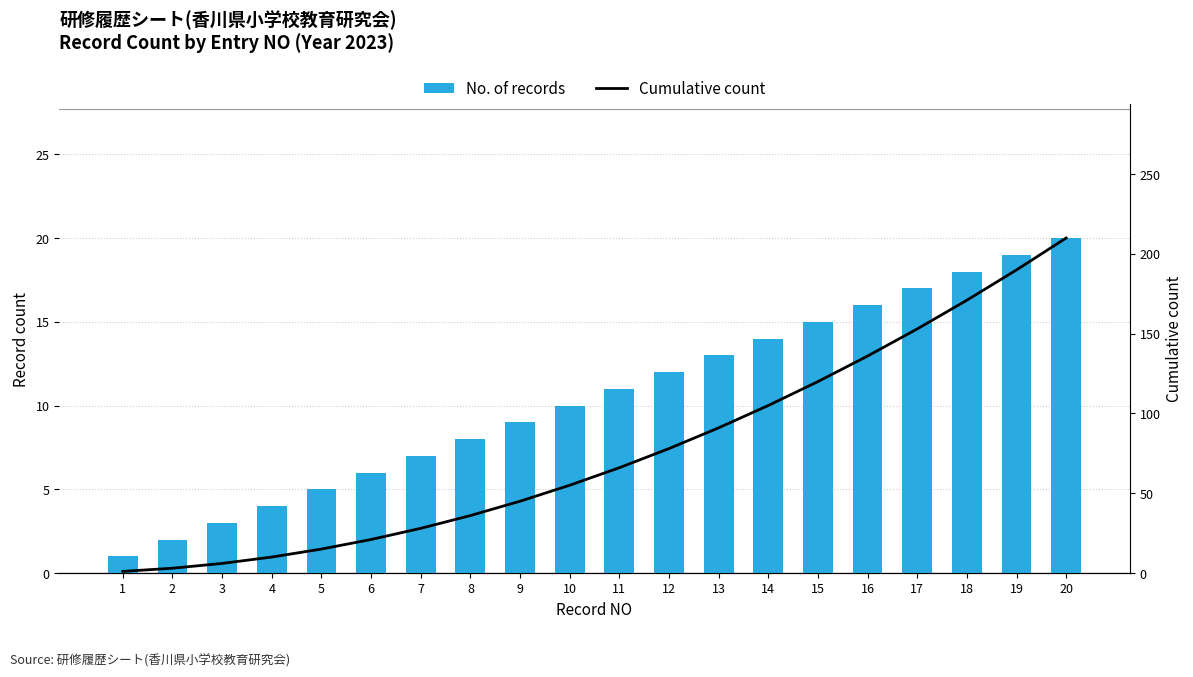

The value of Cumulative count at 2 is 2. True or false?

False